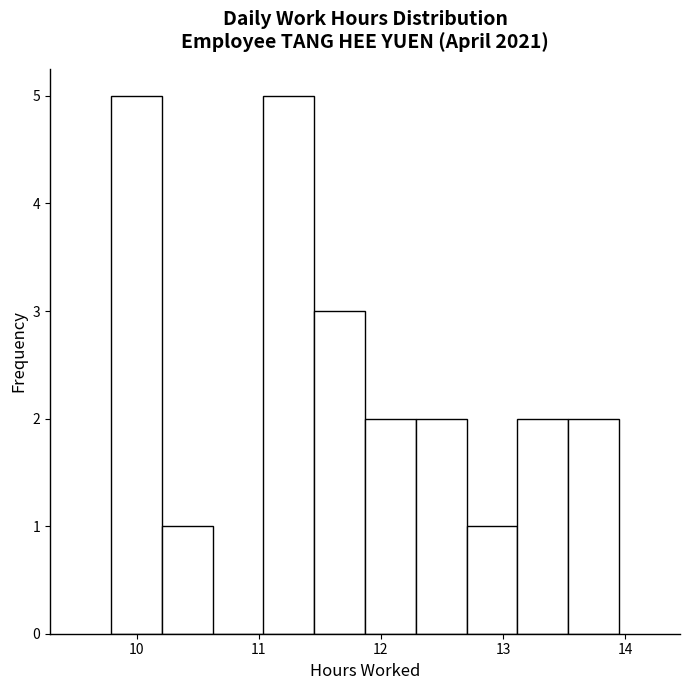

Reading left to right, transcribe this chart: for each bar, give the range it covers on the x-axis and its height. Neither the bar edges nor the heights are printed on the chart, so give them approximately, as read against the axes.

9.8 to 10.2: 5
10.2 to 10.6: 1
10.6 to 11.0: 0
11.0 to 11.5: 5
11.5 to 11.9: 3
11.9 to 12.3: 2
12.3 to 12.7: 2
12.7 to 13.1: 1
13.1 to 13.5: 2
13.5 to 14.0: 2